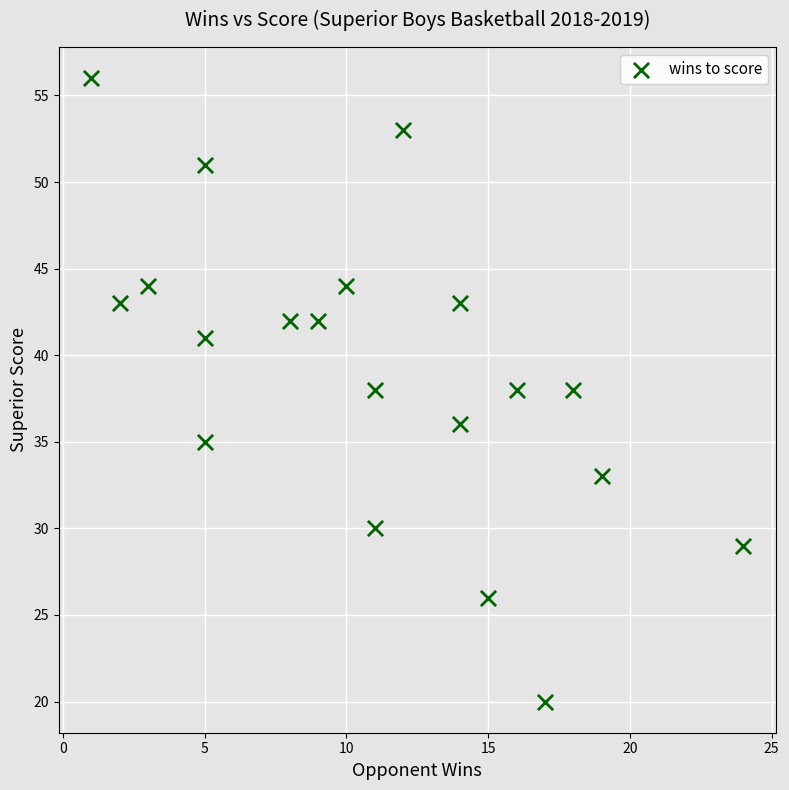

How many points are shown in the scatter plot?

20